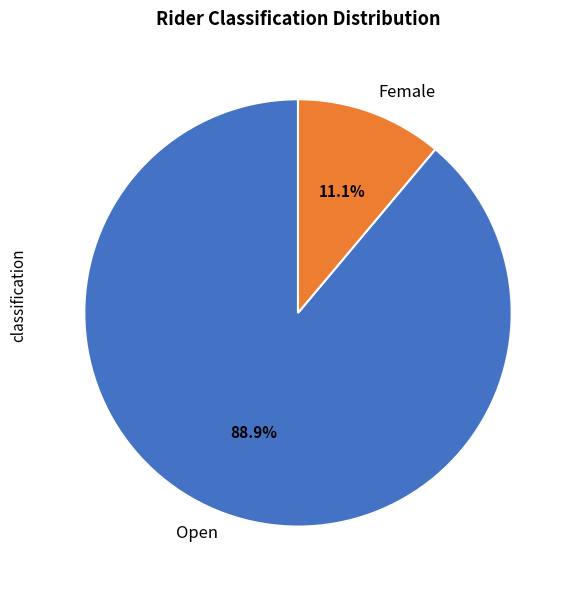

Does Open represent more than half of the total?

Yes